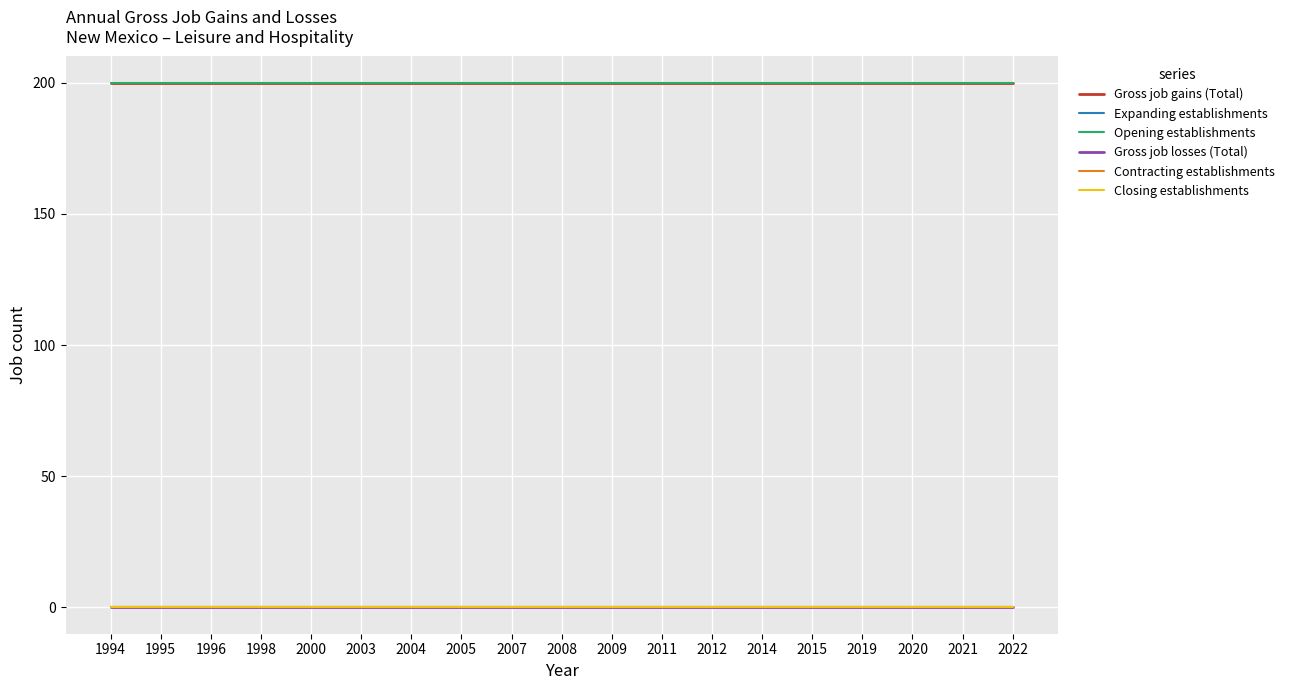

Reading left to right, what are all the values shown in this chart?

Gross job gains (Total): 1994=200	1995=200	1996=200	1998=200	2000=200	2003=200	2004=200	2005=200	2007=200	2008=200	2009=200	2011=200	2012=200	2014=200	2015=200	2019=200	2020=200	2021=200	2022=200
Expanding establishments: 1994=0	1995=0	1996=0	1998=0	2000=0	2003=0	2004=0	2005=0	2007=0	2008=0	2009=0	2011=0	2012=0	2014=0	2015=0	2019=0	2020=0	2021=0	2022=0
Opening establishments: 1994=200	1995=200	1996=200	1998=200	2000=200	2003=200	2004=200	2005=200	2007=200	2008=200	2009=200	2011=200	2012=200	2014=200	2015=200	2019=200	2020=200	2021=200	2022=200
Gross job losses (Total): 1994=0	1995=0	1996=0	1998=0	2000=0	2003=0	2004=0	2005=0	2007=0	2008=0	2009=0	2011=0	2012=0	2014=0	2015=0	2019=0	2020=0	2021=0	2022=0
Contracting establishments: 1994=0	1995=0	1996=0	1998=0	2000=0	2003=0	2004=0	2005=0	2007=0	2008=0	2009=0	2011=0	2012=0	2014=0	2015=0	2019=0	2020=0	2021=0	2022=0
Closing establishments: 1994=0	1995=0	1996=0	1998=0	2000=0	2003=0	2004=0	2005=0	2007=0	2008=0	2009=0	2011=0	2012=0	2014=0	2015=0	2019=0	2020=0	2021=0	2022=0